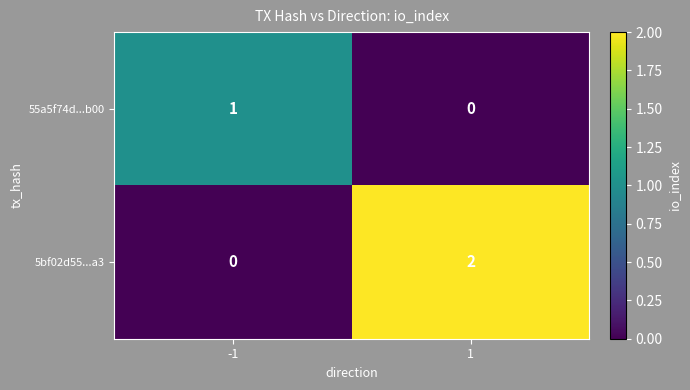

Count the number of data series in this chart.

2